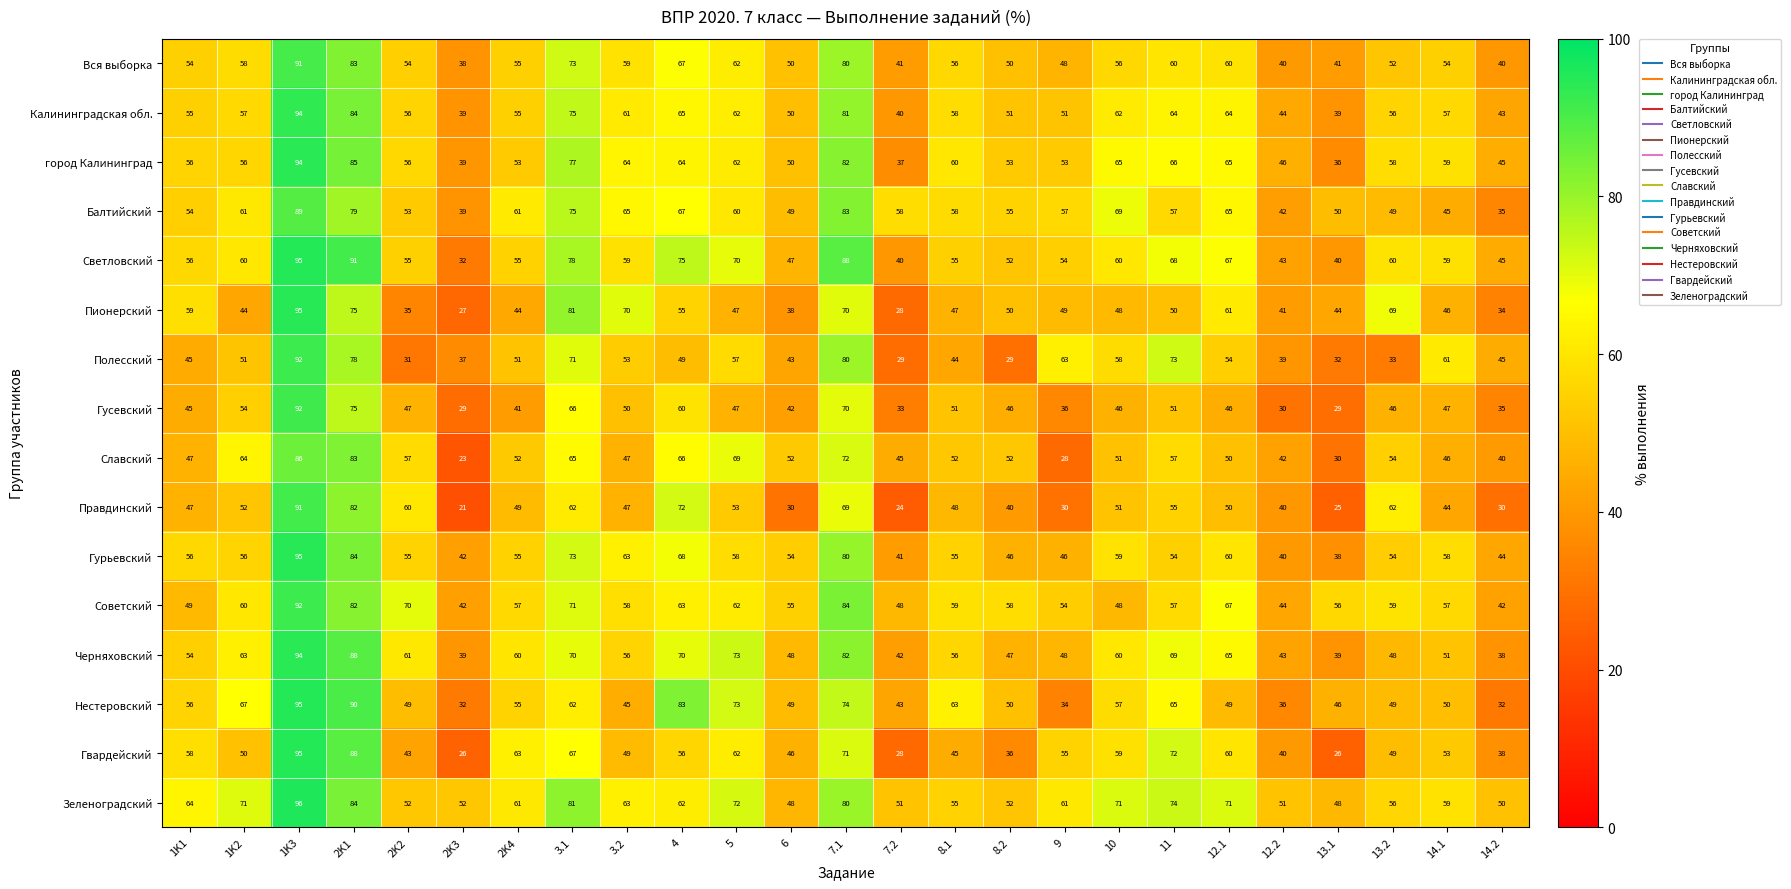

At which label does Черняховский first exceed 56?

1K2